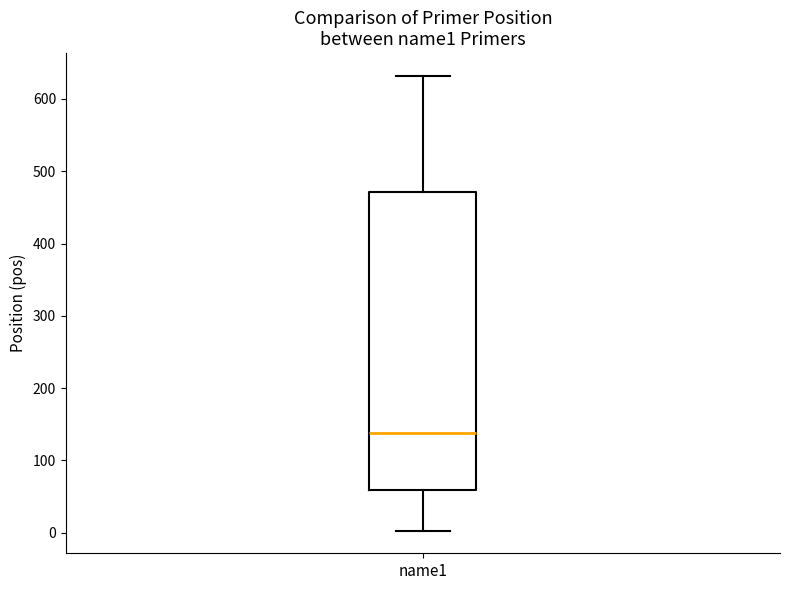

Transcribe this box plot: give where the median line is, the range the box spans, and where the two whiskers end, as read against the y-axis. The values are not printed on the chart, so give them approximately, as read against the axis.

median 140, box 60 to 470, whiskers 0 to 630